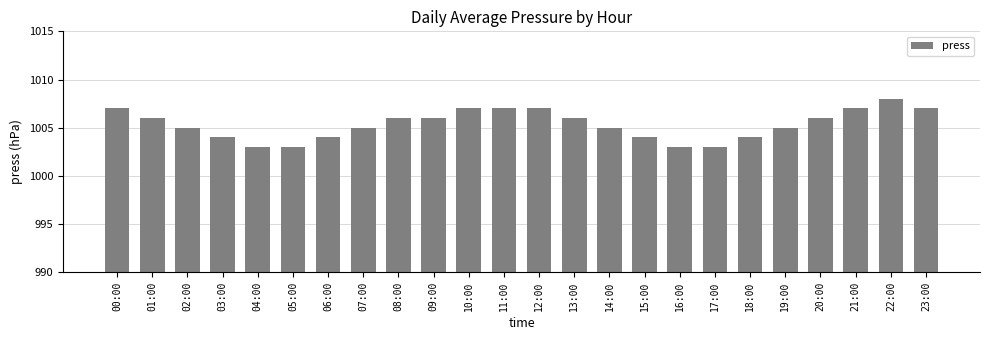

What is the ratio of the value at 19:00 to the value at 17:00?

1.0